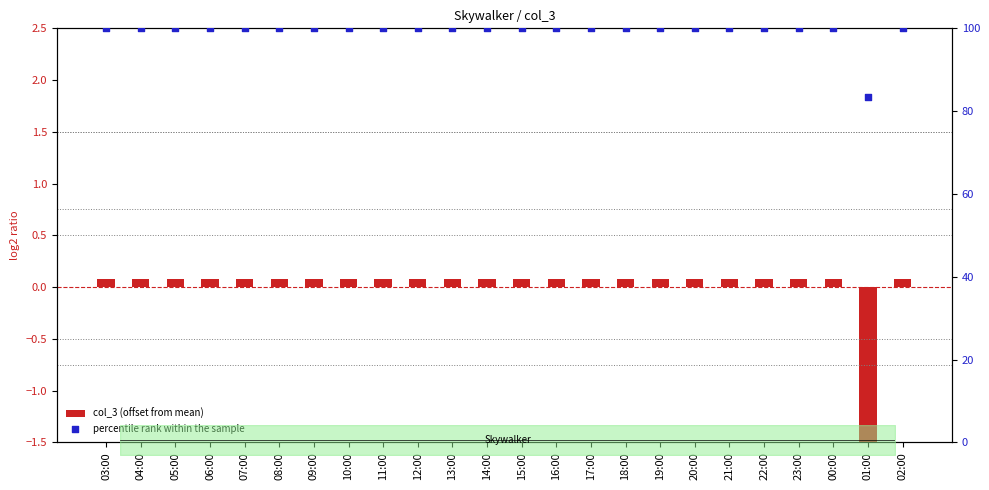

Which series has the largest Y range (max minus min)?

percentile rank within the sample